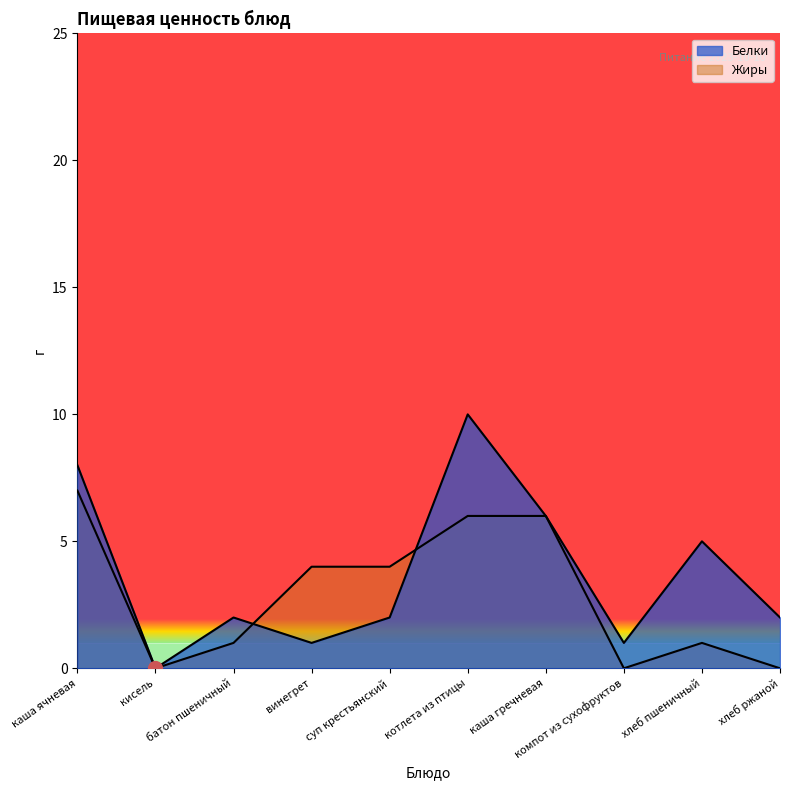

At which category does the chart reach its peak across all series?

котлета из птицы